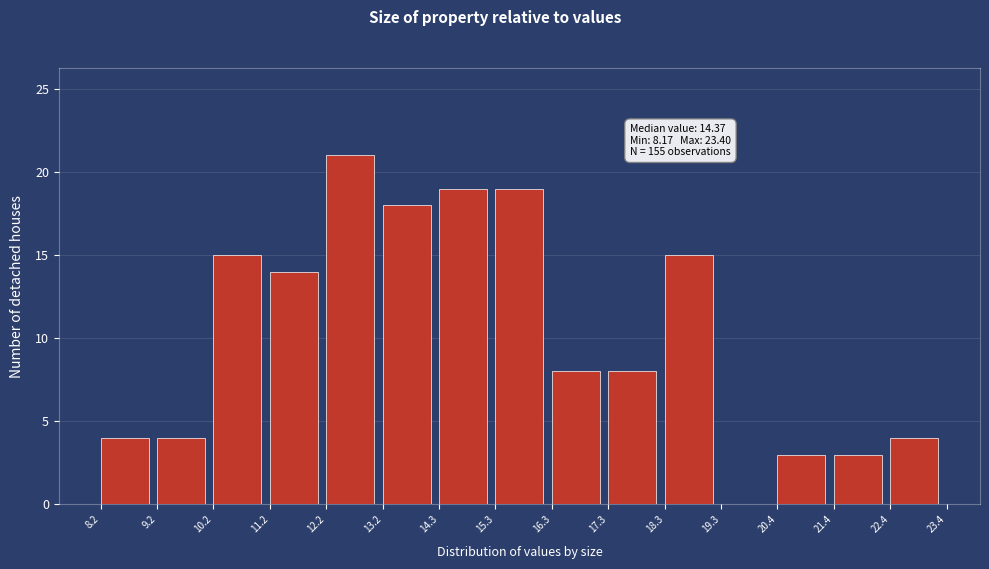

Over which range of the x-axis is the bar tallest?

12.2 to 13.2